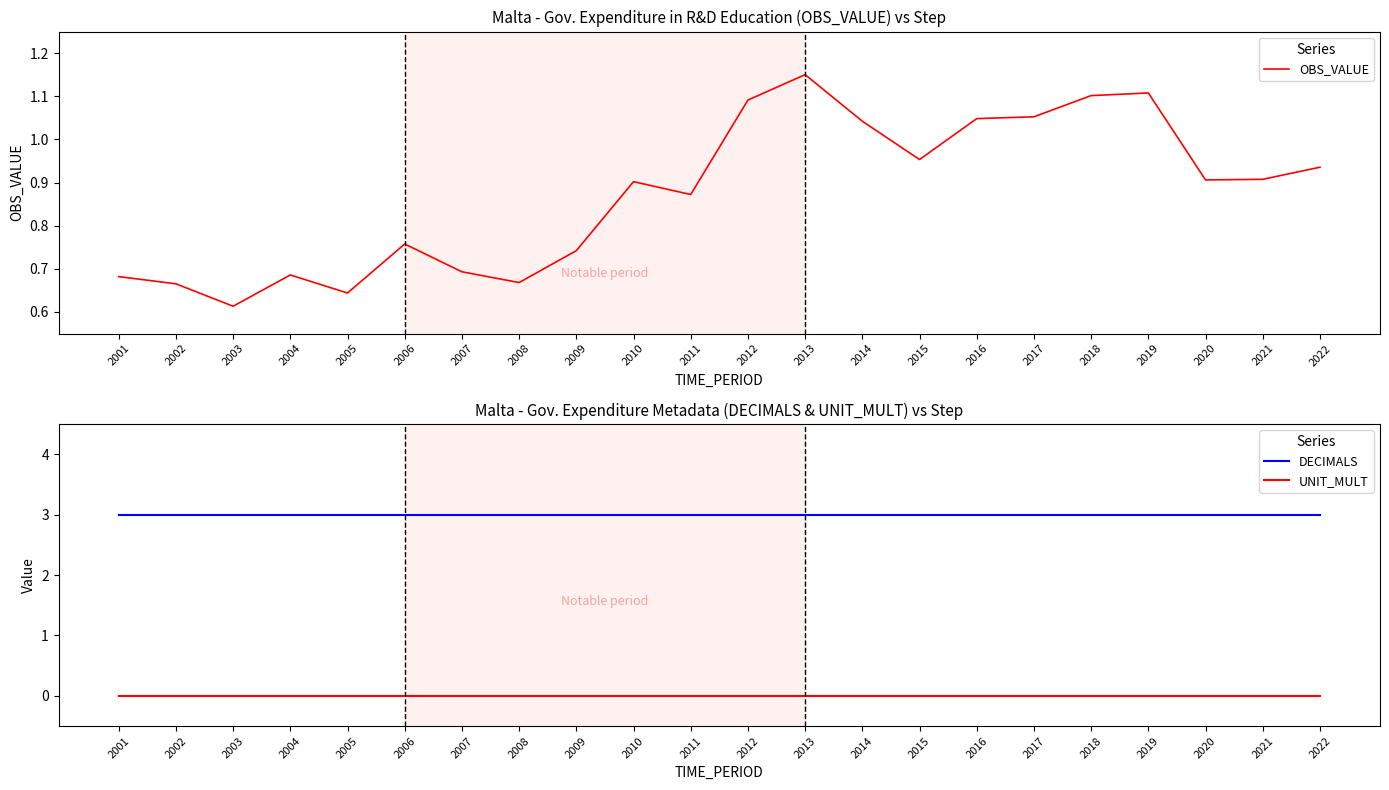

Which series has the widest spread of values?

OBS_VALUE